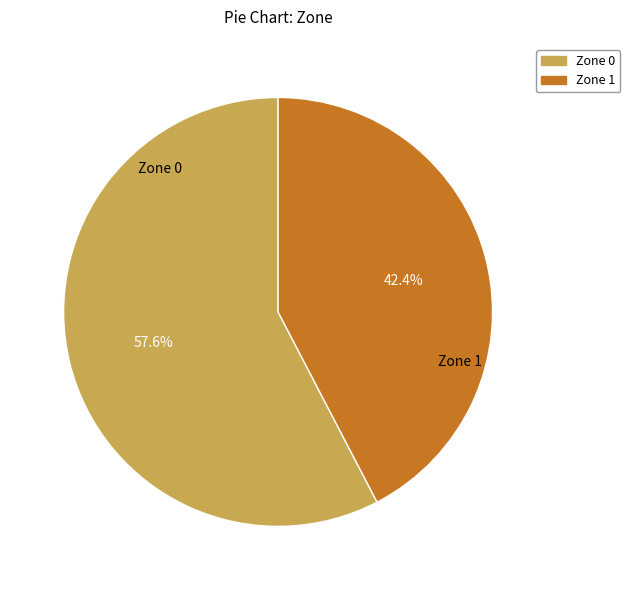

Between Zone 1 and Zone 0, which is larger?

Zone 0